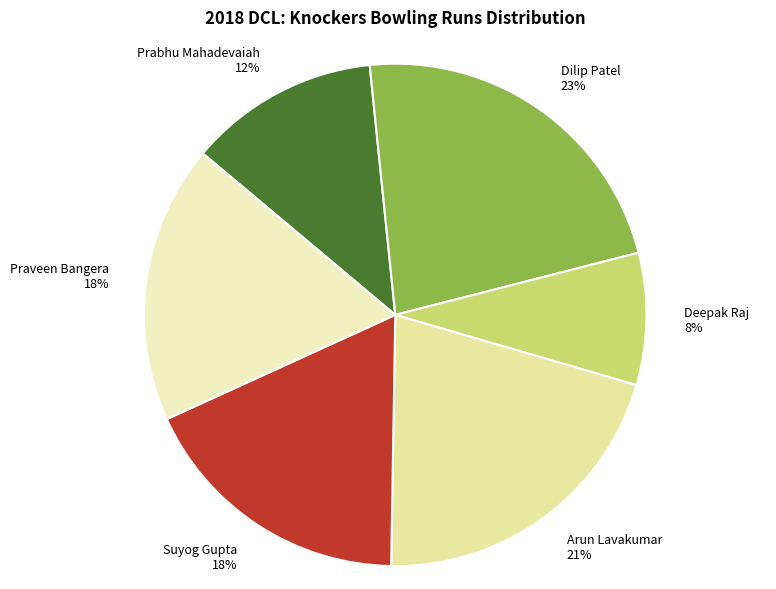

Combined, do Prabhu Mahadevaiah and Arun Lavakumar account for over 50%?

No